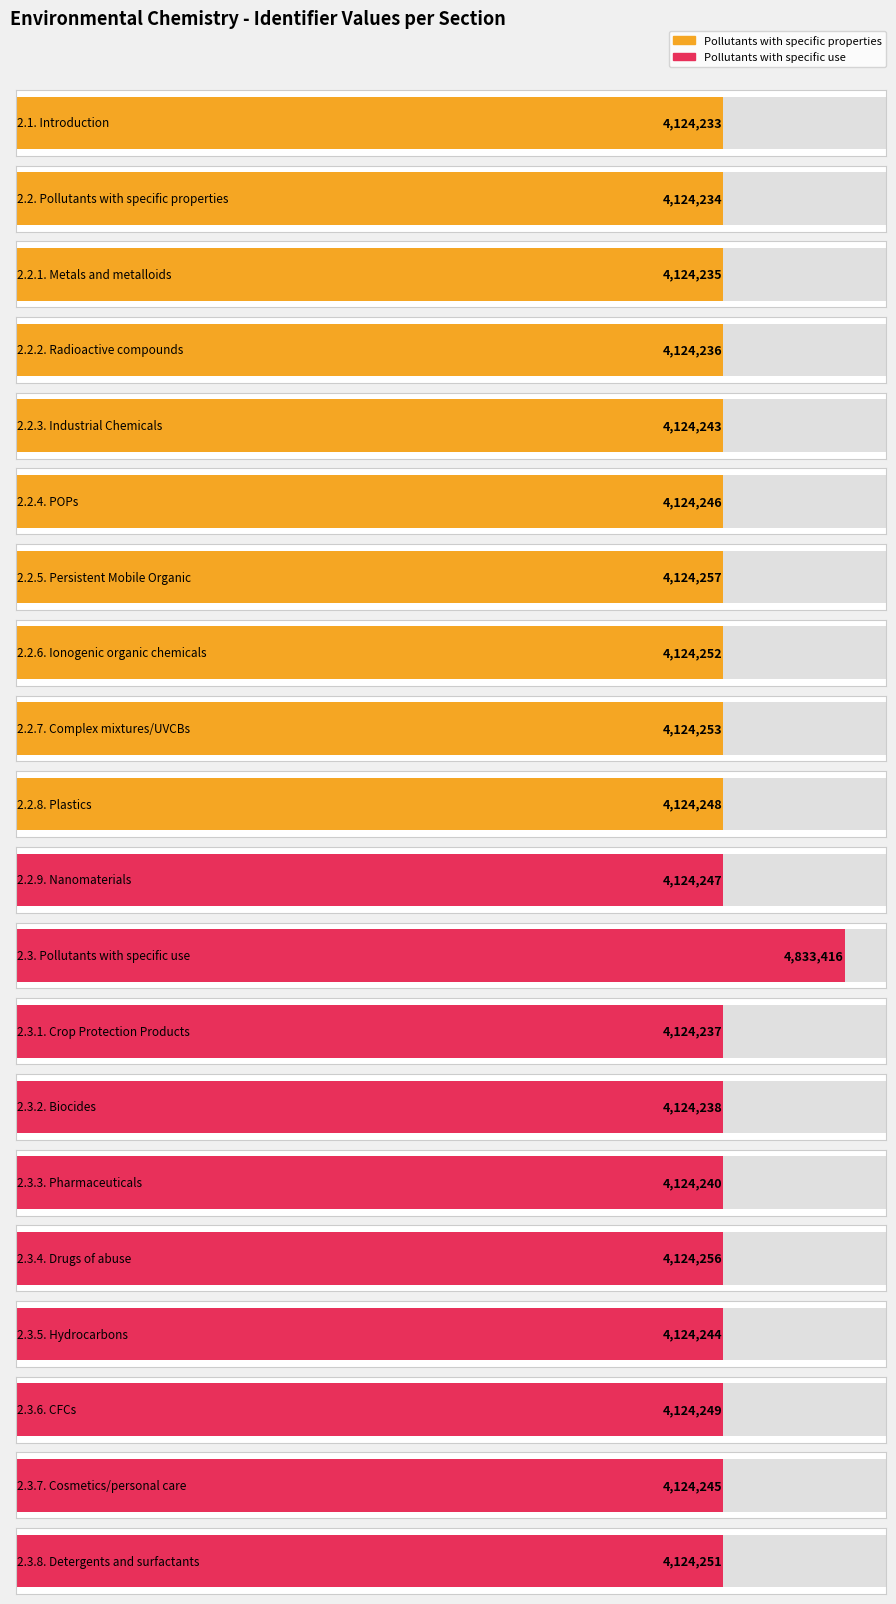

What is the change in value from 2.2.3. Industrial Chemicals to 2.3.8. Detergents and surfactants?

+8